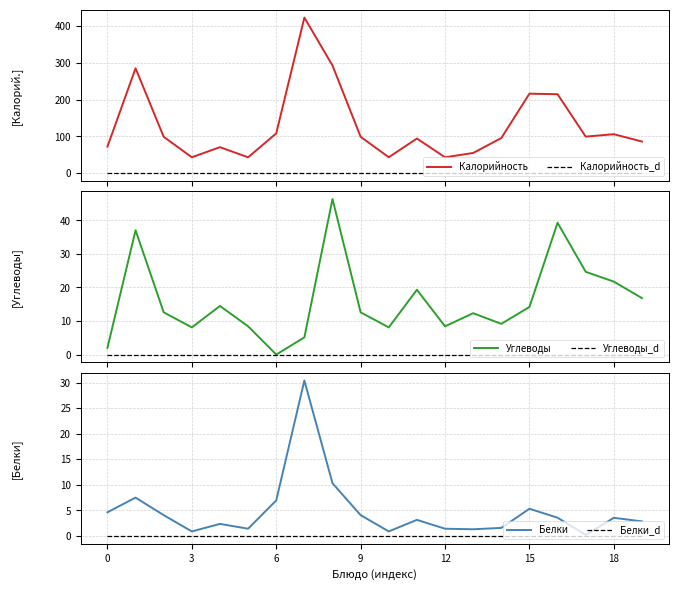

True or false: Углеводы has more than 2 points higher than both neighbors.

True